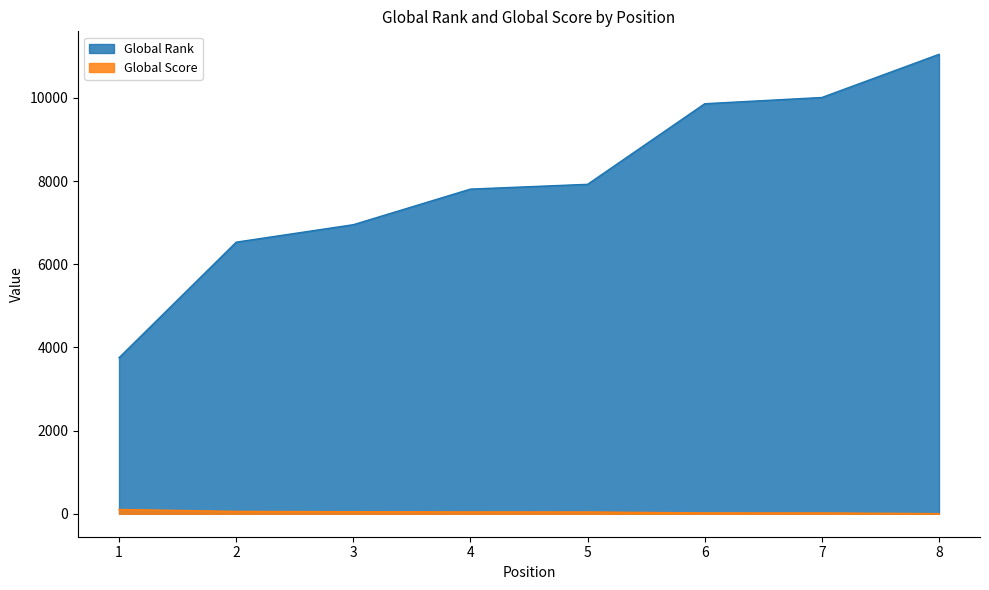

At which label does Global Rank first exceed 7922?

6